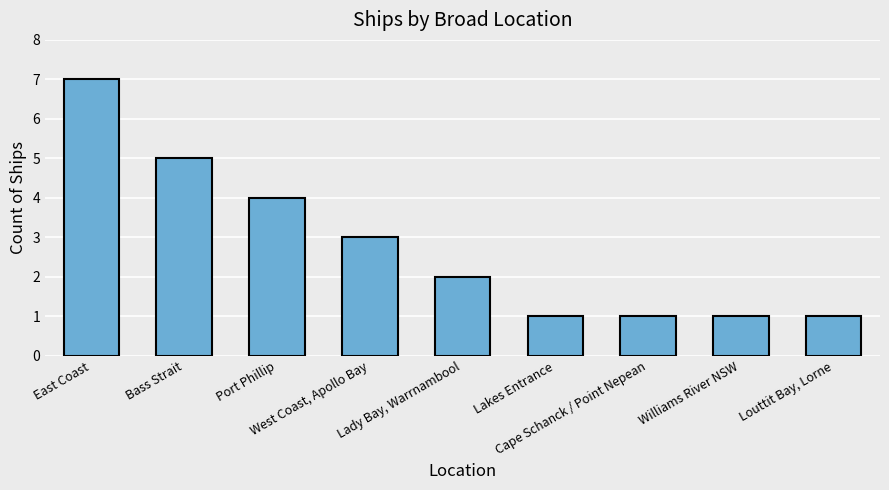

Reading right to left, extract all data points from this chart.

1	1	1	1	2	3	4	5	7